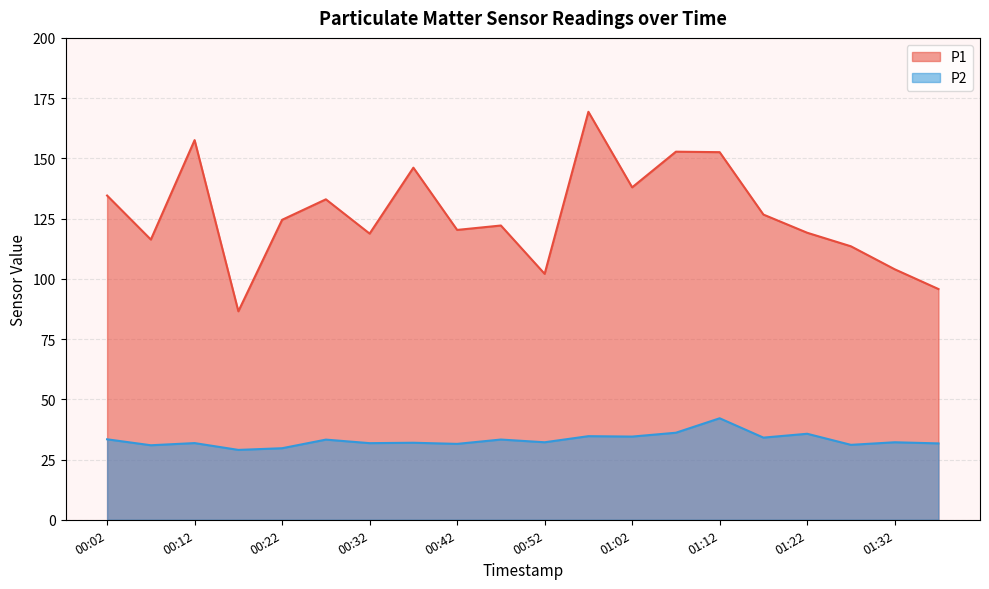

What is the difference between the second highest and second lowest values in the P2 series?

6.4